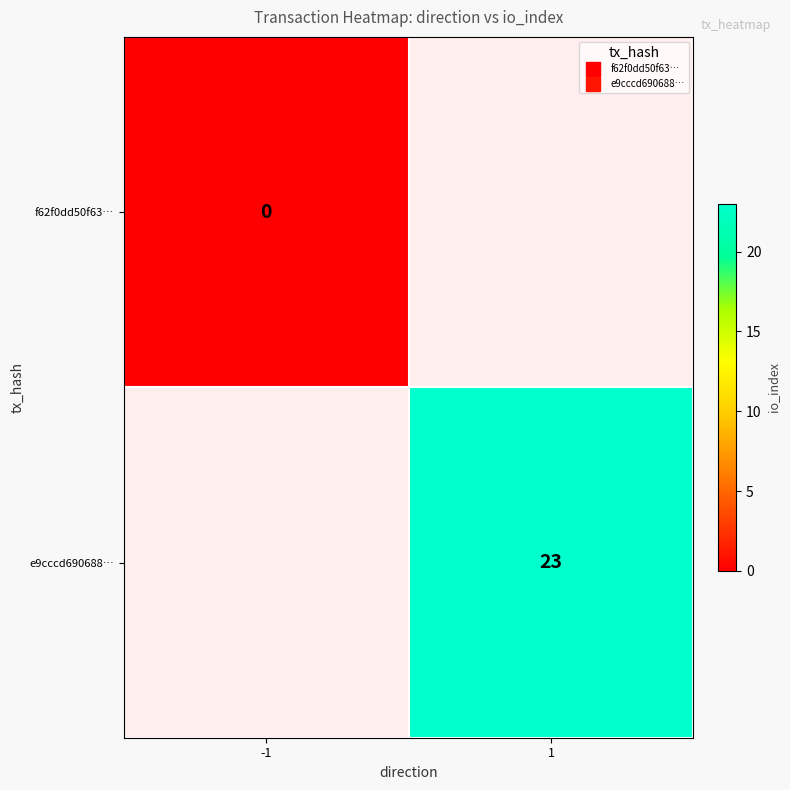

The value of e9cccd690688… at 1 is 10.6. True or false?

False